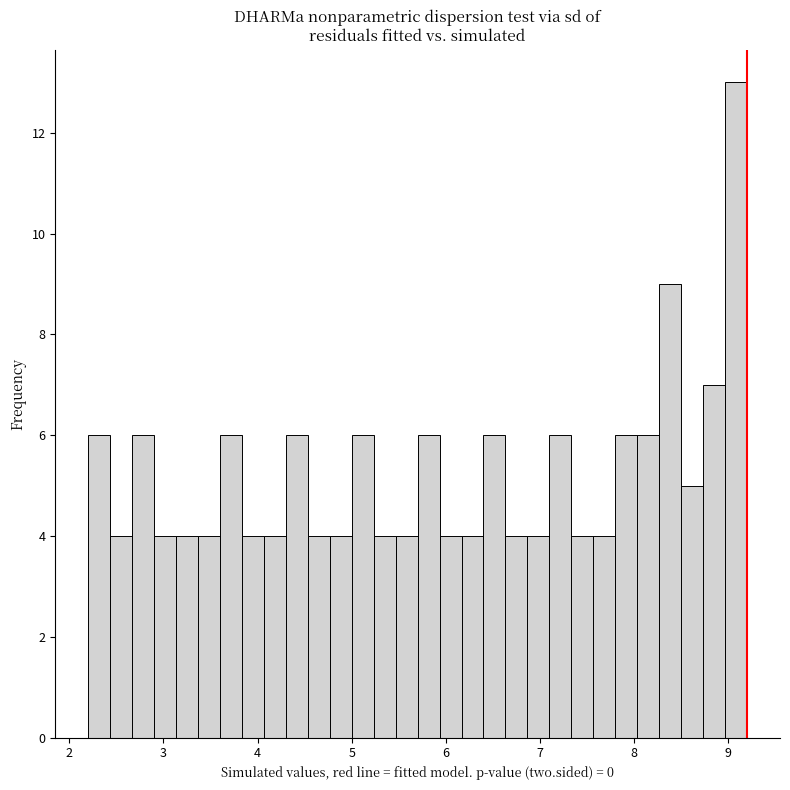

Read against the x-axis, roughly where is the centre of the tallest bar?

9.1